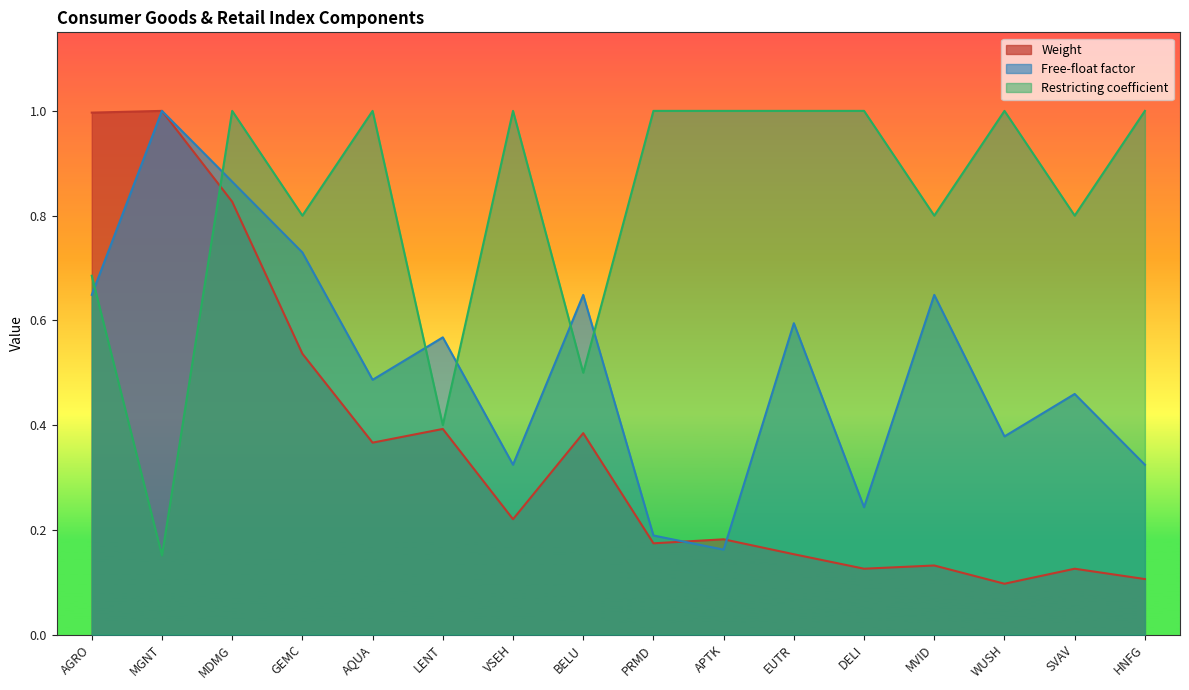

Count the Free-float factor values in the range 0 to 1.

16